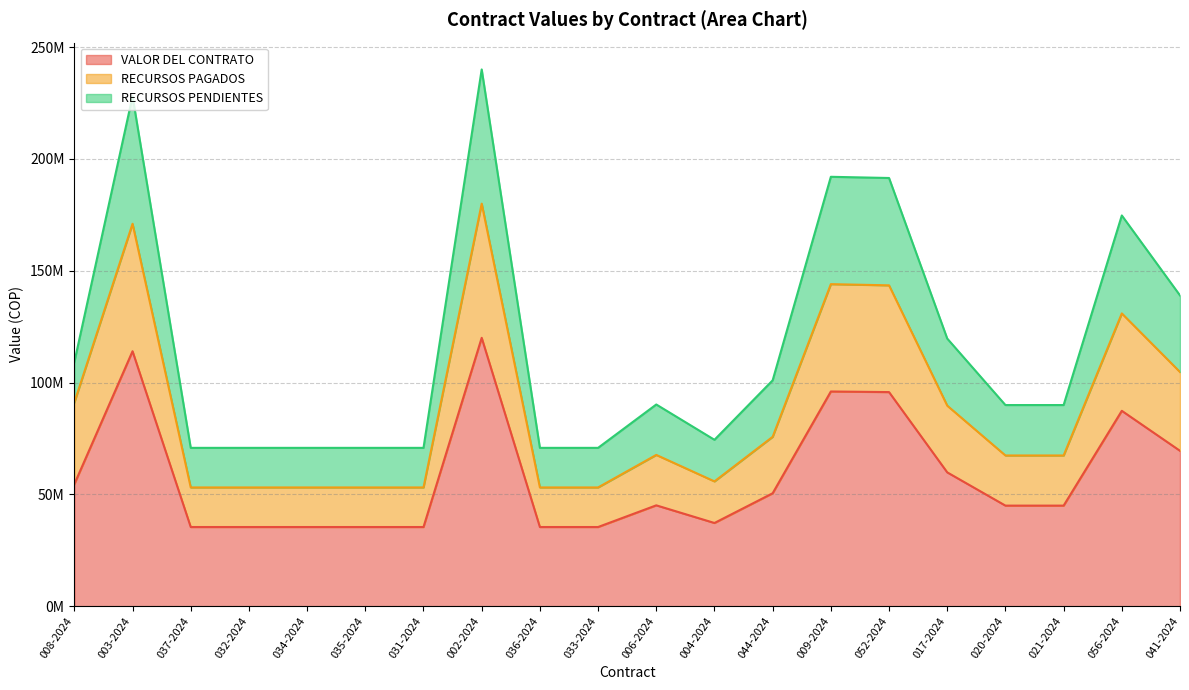

True or false: RECURSOS PENDIENTES and RECURSOS PAGADOS cross at least once.

False